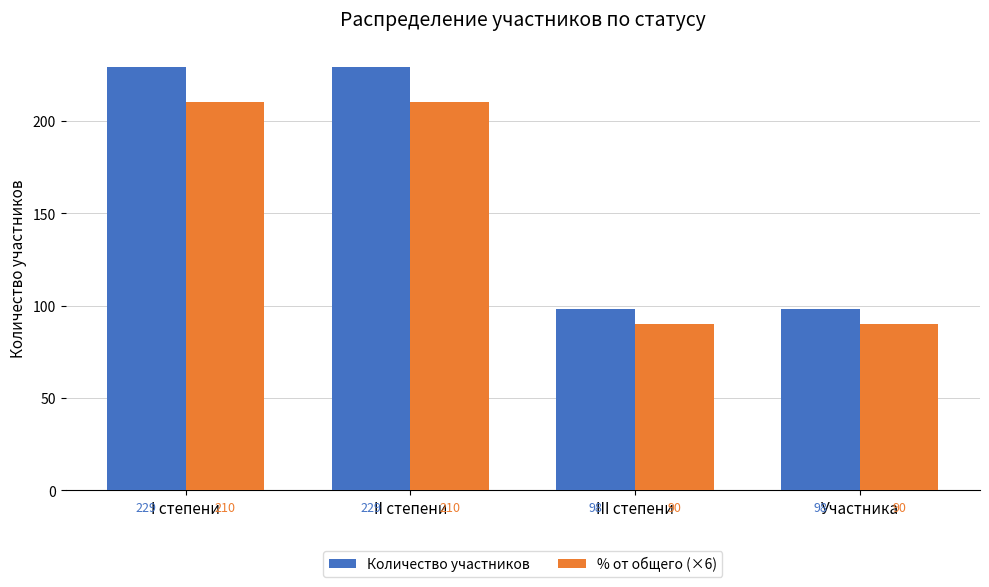

Reading left to right, what are all the values shown in this chart?

Количество участников: 229	229	98	98
% от общего (×6): 210	210	90	90